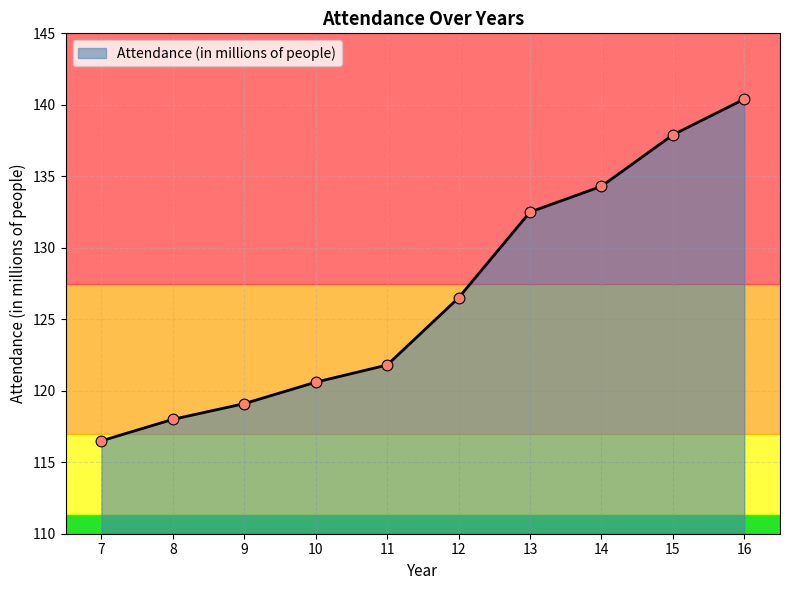

What is the change in value from 13 to 14?

+1.8